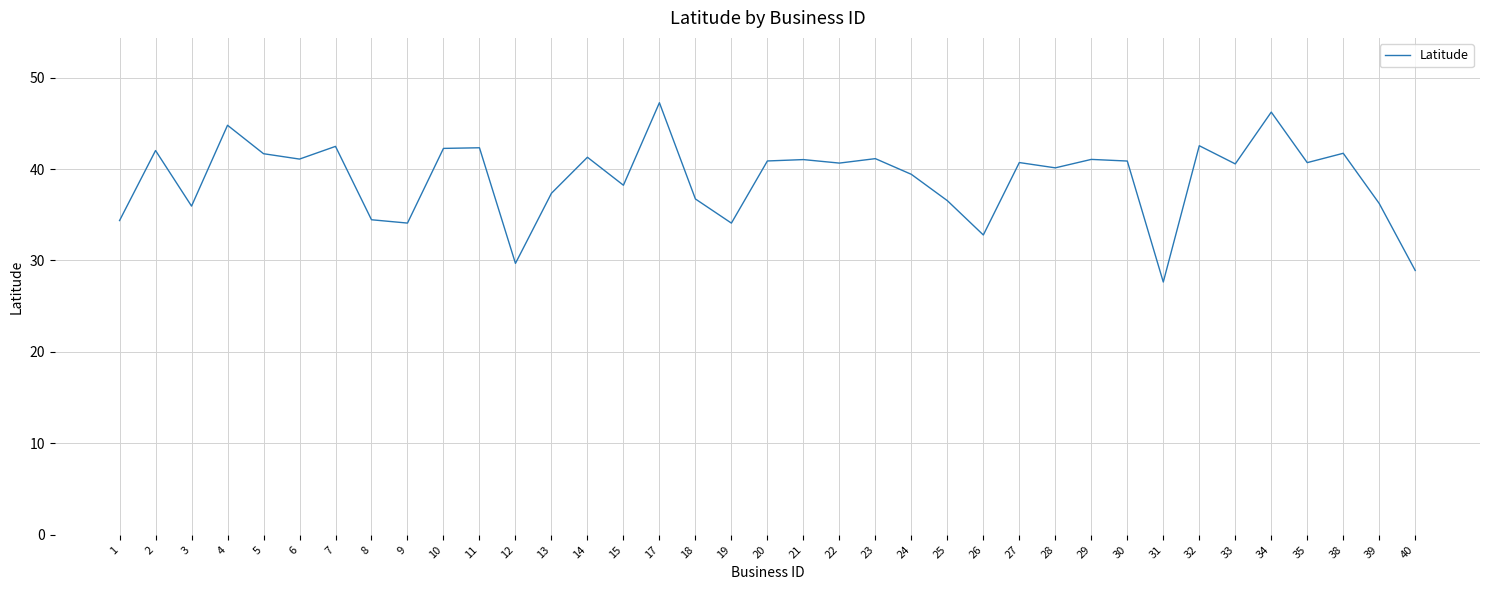

What is the difference between the maximum and minimum values?

19.6